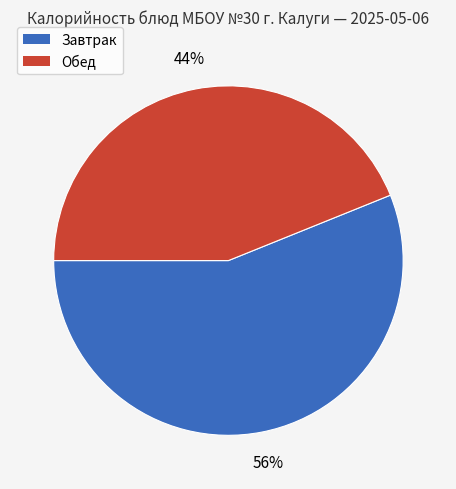

To the nearest percent, what is the difference between the largest and smallest slice percentages?

12%